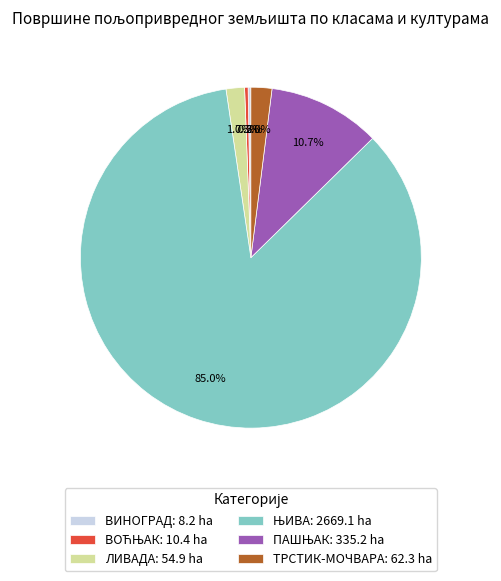

Is there a majority slice in this chart?

Yes